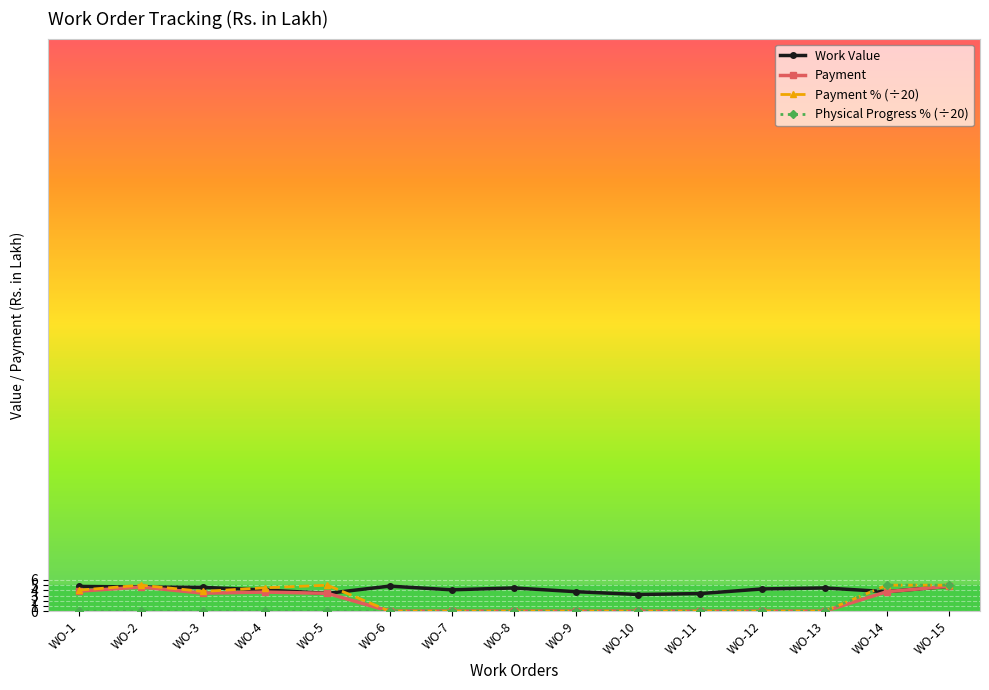

Is the value of Payment % (÷20) at WO-15 greater than the value of Physical Progress % (÷20) at WO-4?

Yes